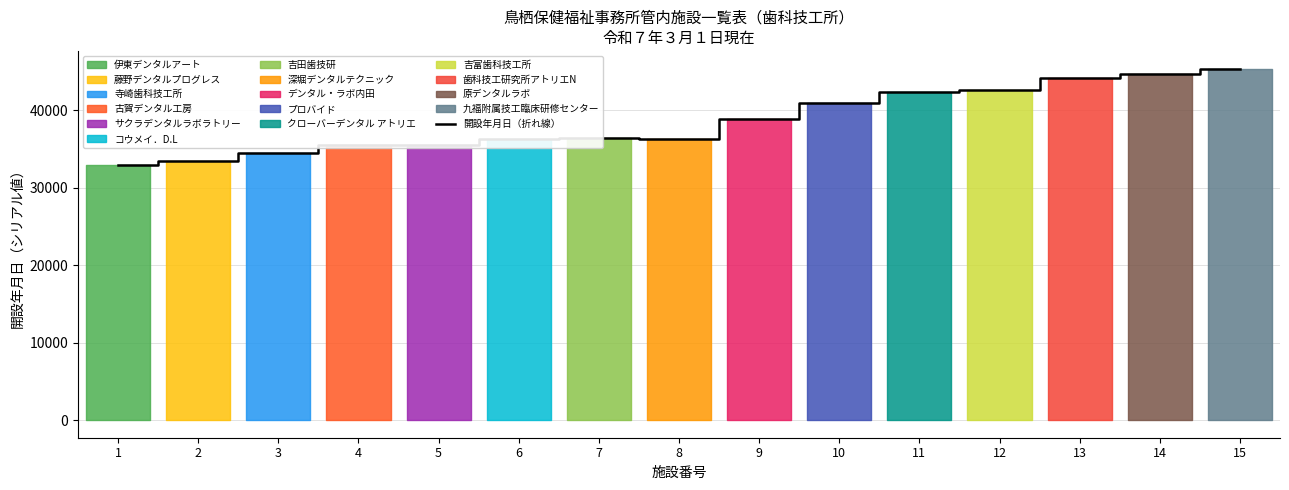

Between 13 and 12, which is larger?

13